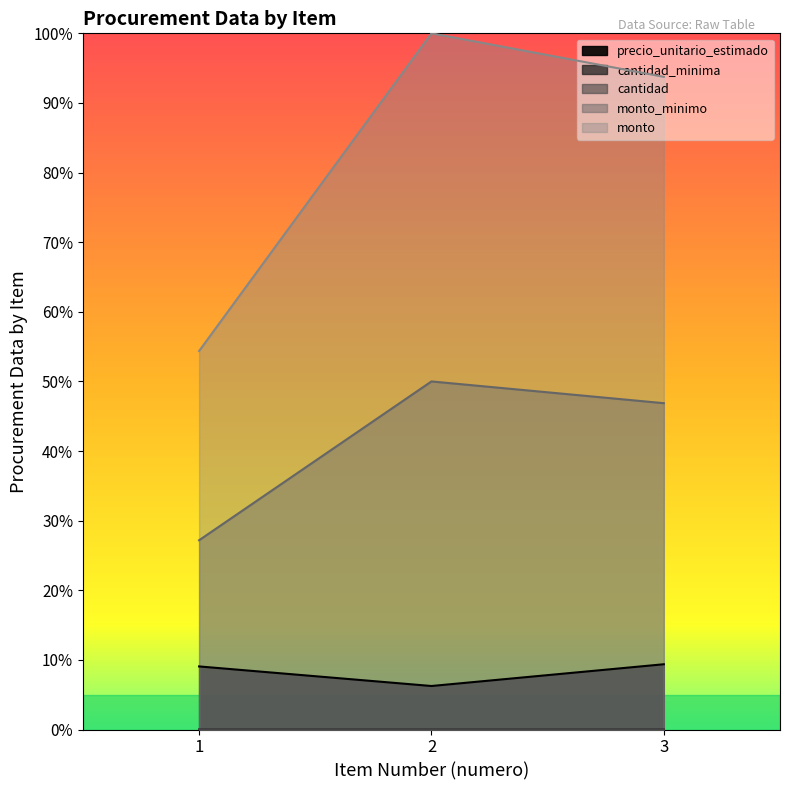

Rank the categories by cantidad_minima value from lowest to highest.

1, 3, 2